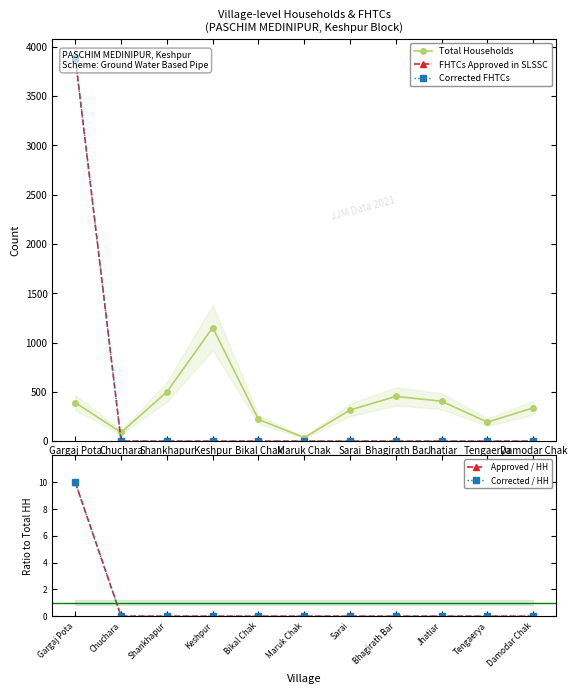

True or false: Approved / HH has more than 0 points higher than both neighbors.

False